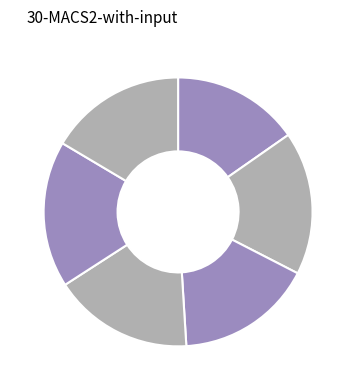

How many slices are in this pie chart?

6